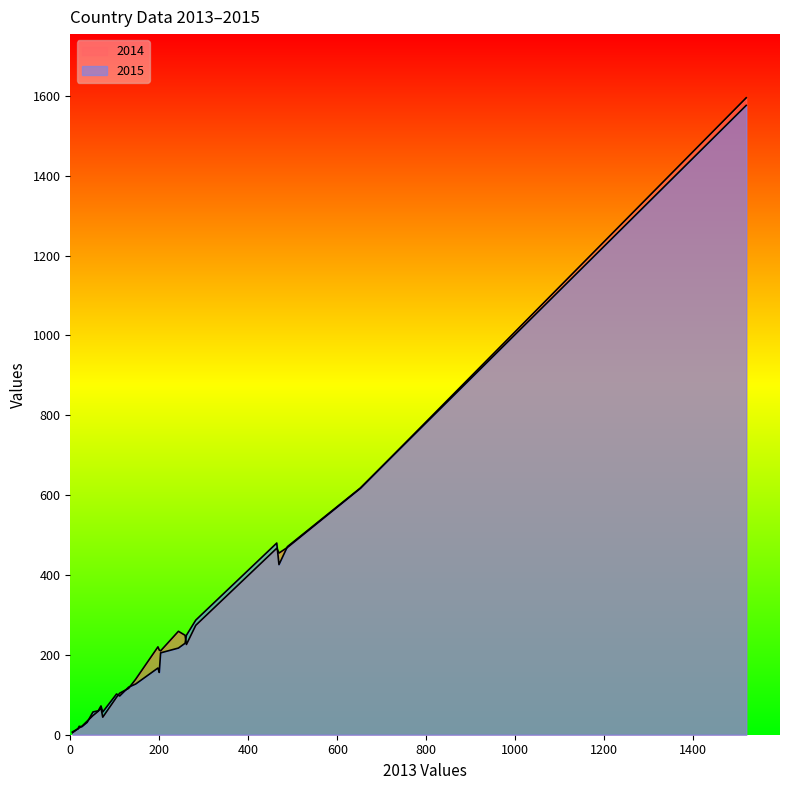

At how many categories does at least one series exceed 1285?

1